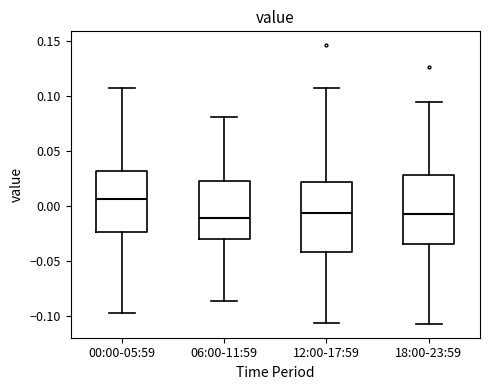

Reading left to right, read every box against the y-axis: the position of its median line, the range the box covers, and the ends of its whiskers. The values are not printed on the chart, so give them approximately, as read against the axis.

00:00-05:59: median 0.005, box -0.025 to 0.030, whiskers -0.100 to 0.105
06:00-11:59: median -0.010, box -0.030 to 0.020, whiskers -0.085 to 0.080
12:00-17:59: median -0.005, box -0.040 to 0.020, whiskers -0.105 to 0.105
18:00-23:59: median -0.010, box -0.035 to 0.030, whiskers -0.105 to 0.095